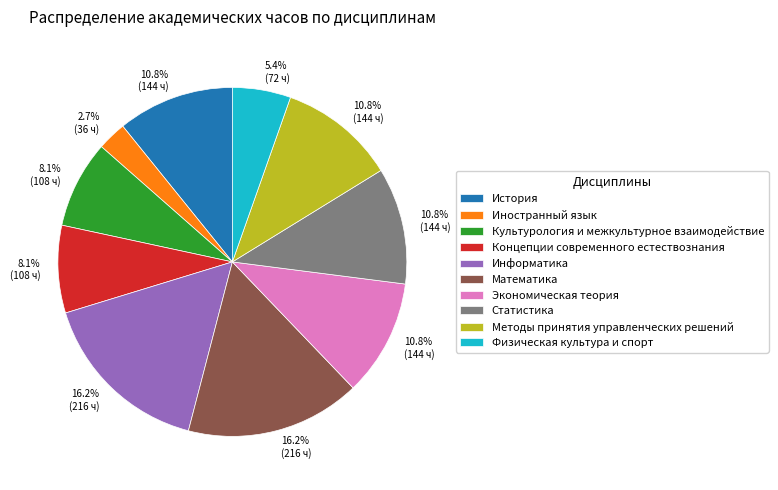

The Концепции современного естествознания slice represents 8% of the pie. True or false?

True